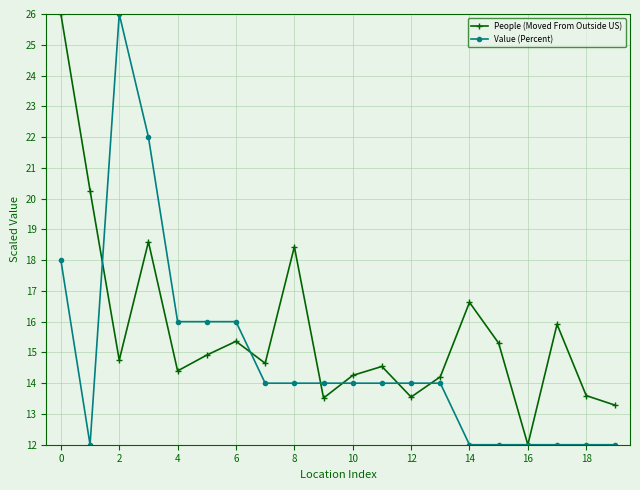

True or false: Value (Percent) has more than 0 points higher than both neighbors.

True